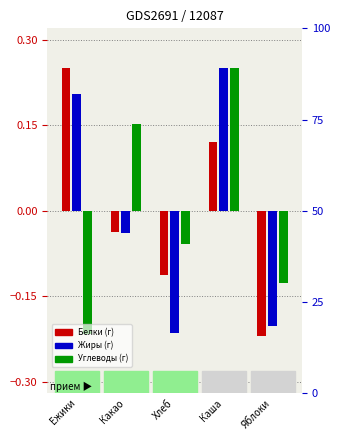

What position from the left is Хлеб?

3